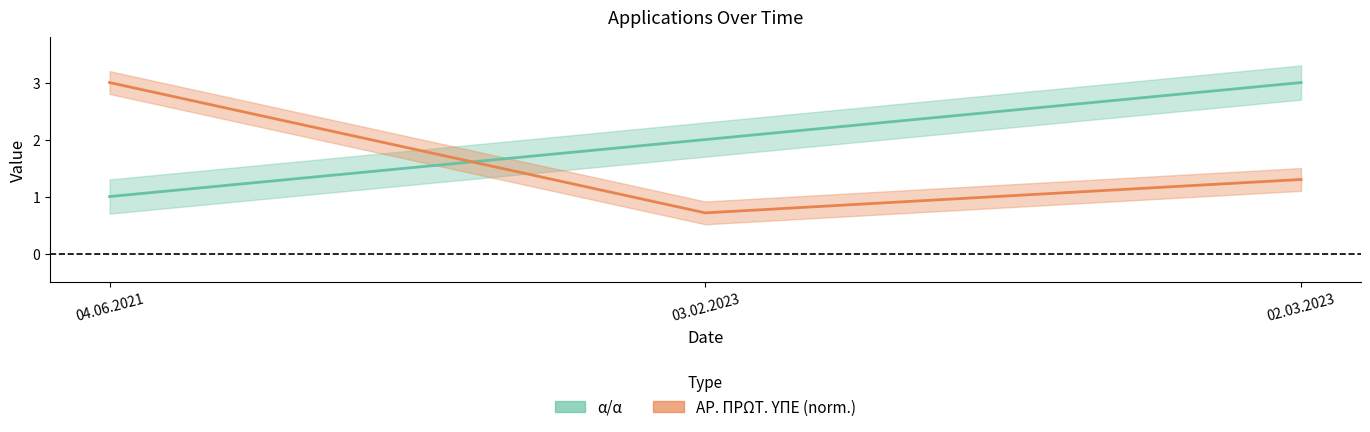

Count the alpha_alpha values in the range 1 to 3.

3